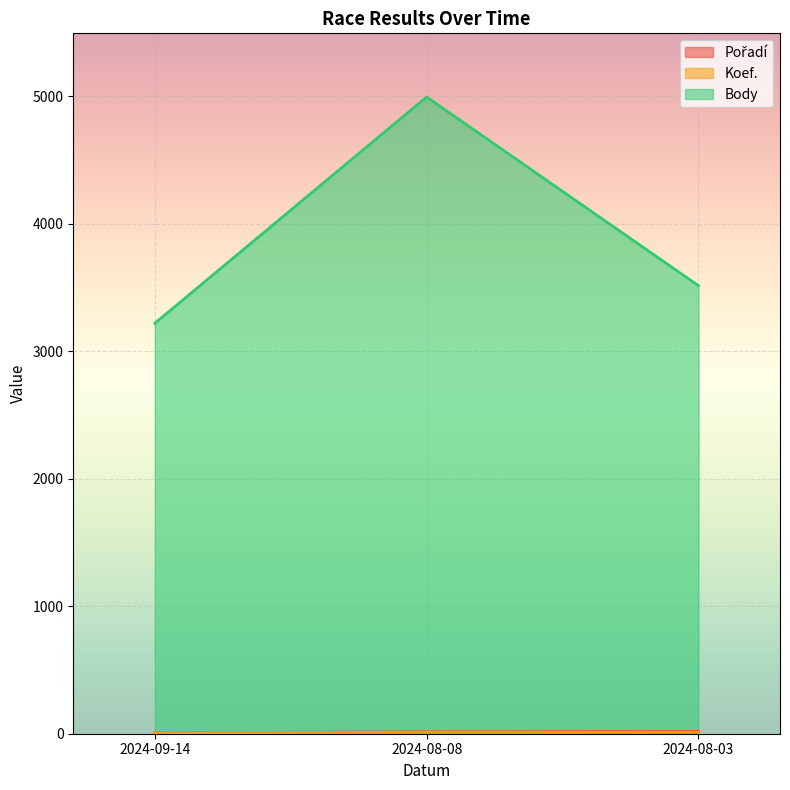

Reading left to right, extract all data points from this chart.

Pořadí: 2024-09-14=7	2024-08-08=15	2024-08-03=18
Koef.: 2024-09-14=7	2024-08-08=12	2024-08-03=12
Body: 2024-09-14=3220	2024-08-08=4995	2024-08-03=3515